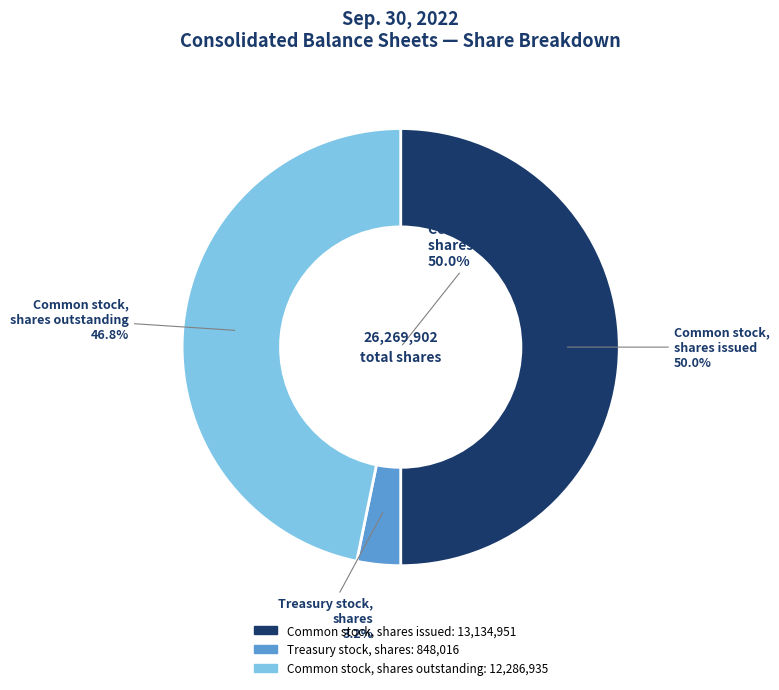

The Treasury stock, shares slice represents 3% of the pie. True or false?

True